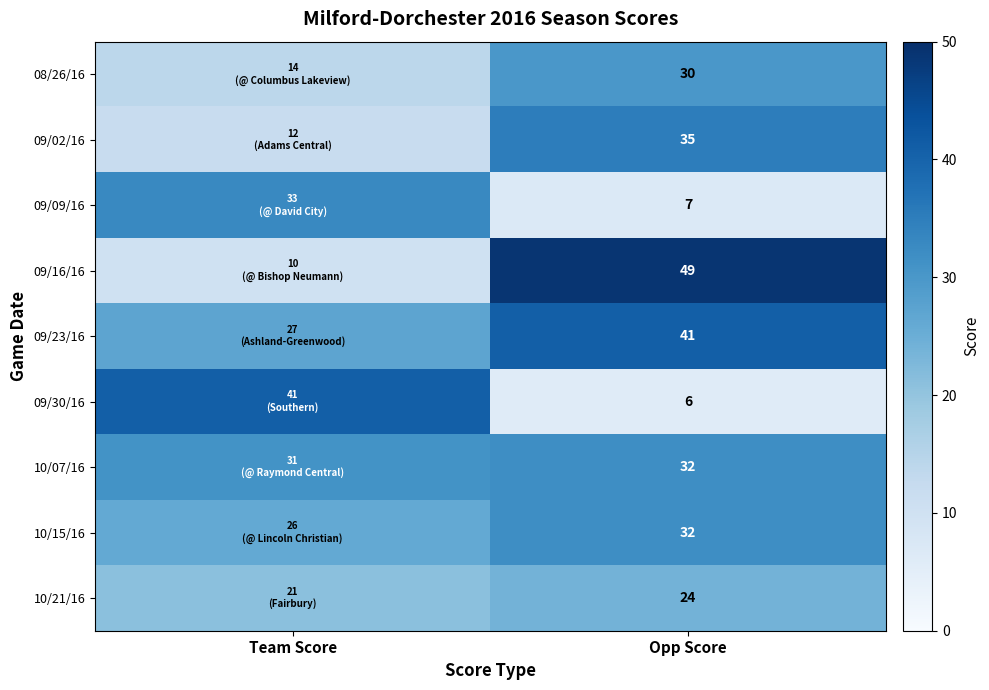

At how many categories does at least one series exceed 23?

2